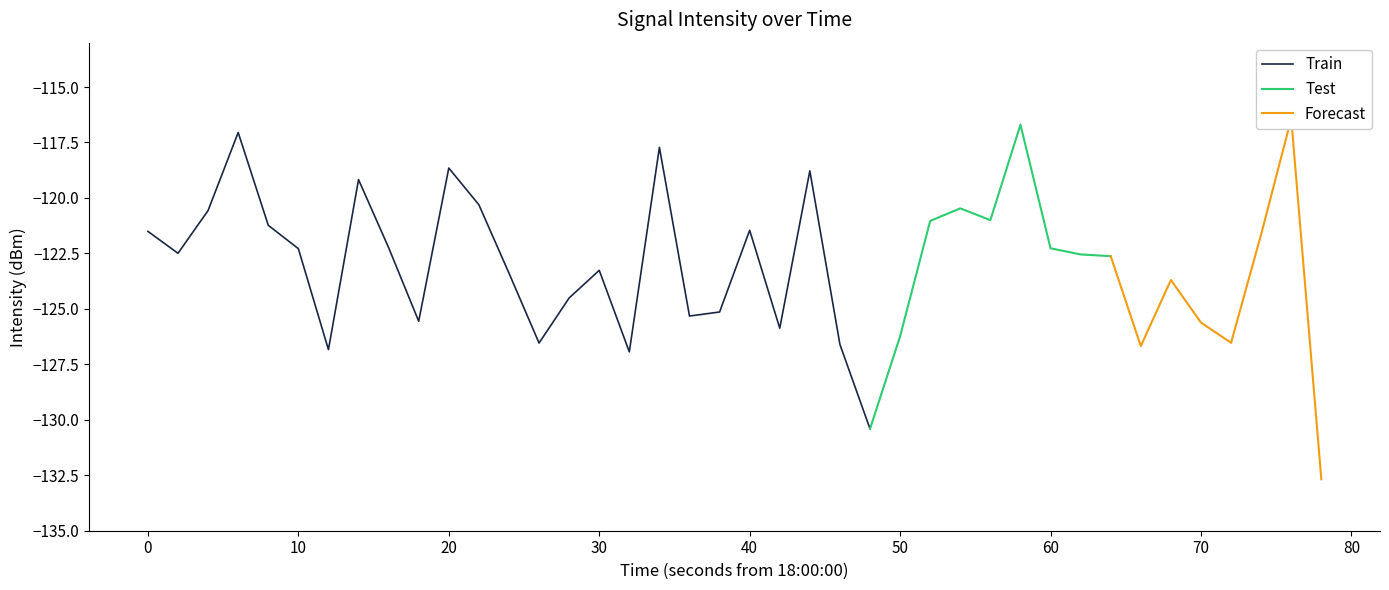

The value at 12 is -184.4. True or false?

False